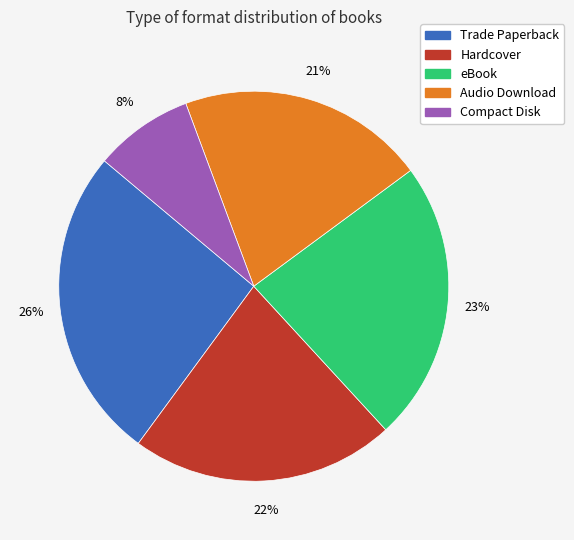

Which has a higher value, eBook or Compact Disk?

eBook